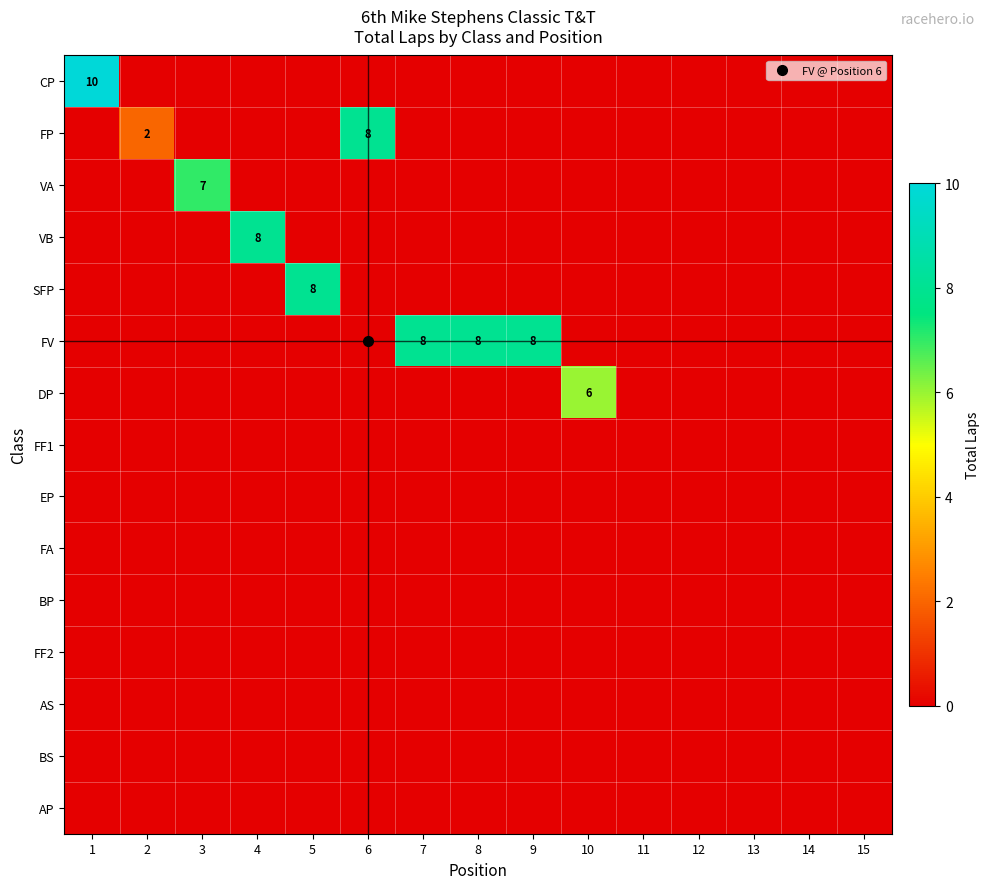

At which label is FA closest to 0?

1